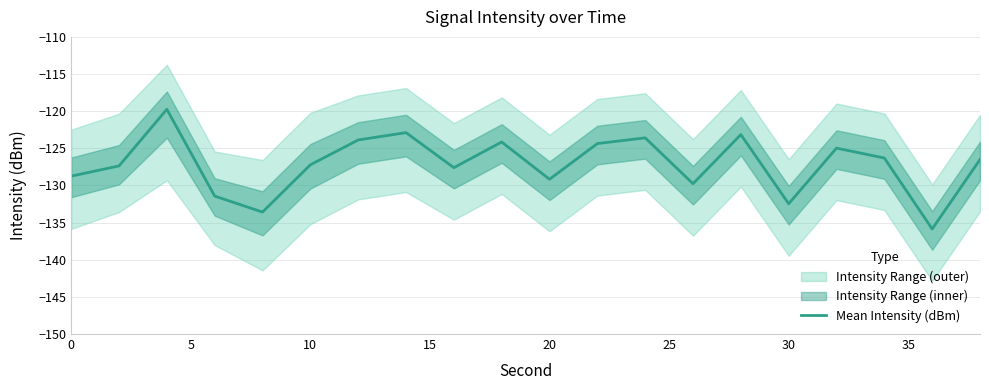

Count the number of values greater than -126.

8